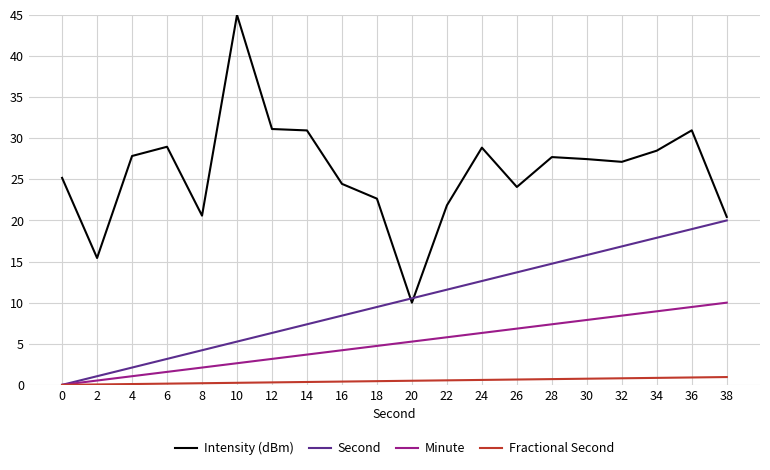

Between 2 and 8, which series saw the biggest shift?

Intensity (dBm)